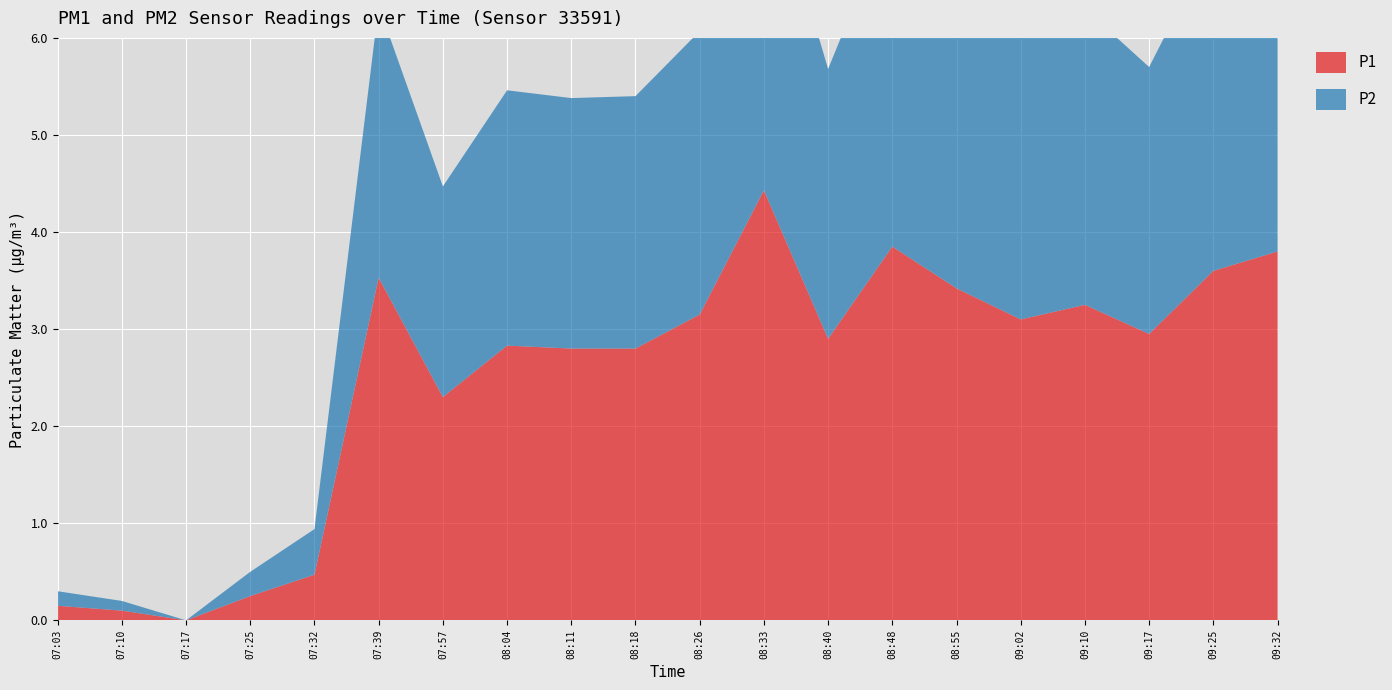

Reading left to right, transcribe all the data shown in this chart.

P1: 0.1	0.1	0.0	0.2	0.5	3.5	2.3	2.8	2.8	2.8	3.1	4.4	2.9	3.9	3.4	3.1	3.2	3.0	3.6	3.8
P2: 0.1	0.1	0.0	0.2	0.5	2.8	2.2	2.6	2.6	2.6	2.9	3.5	2.8	3.5	3.2	2.9	3.0	2.8	3.4	3.6